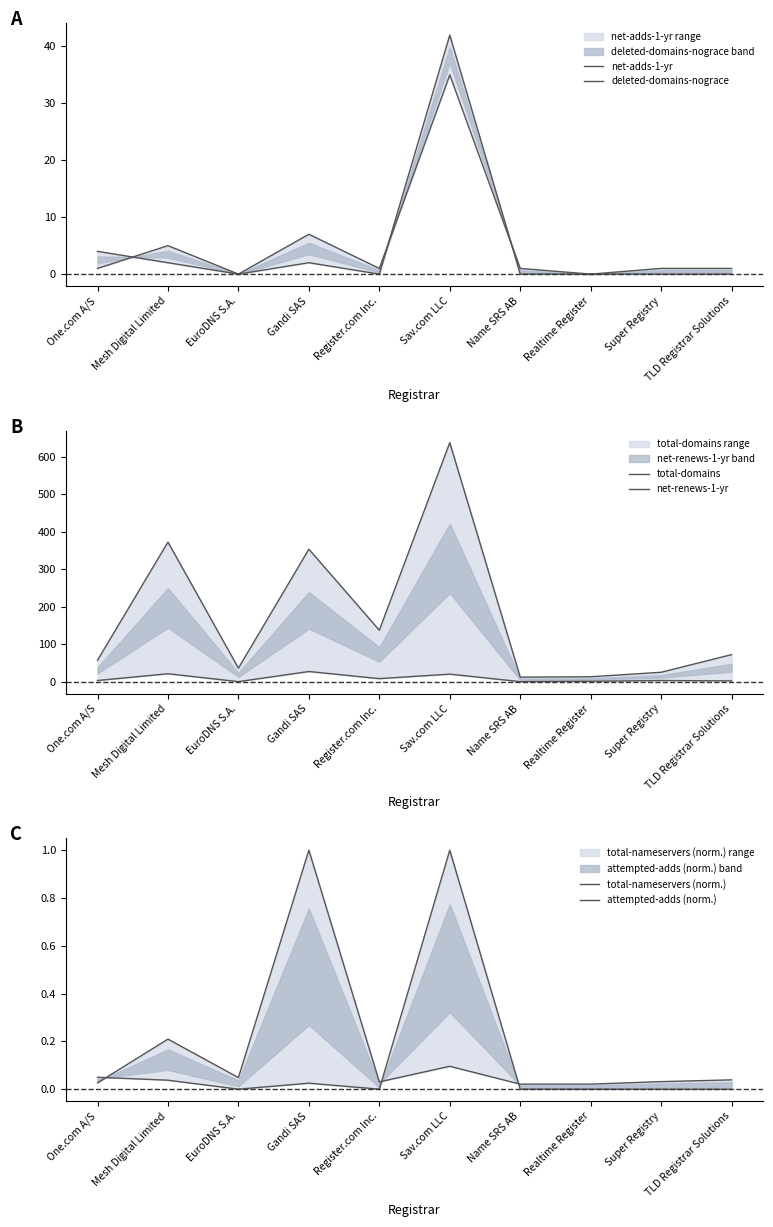

Which series changed the most between One.com A/S and Sav.com LLC?

total-domains